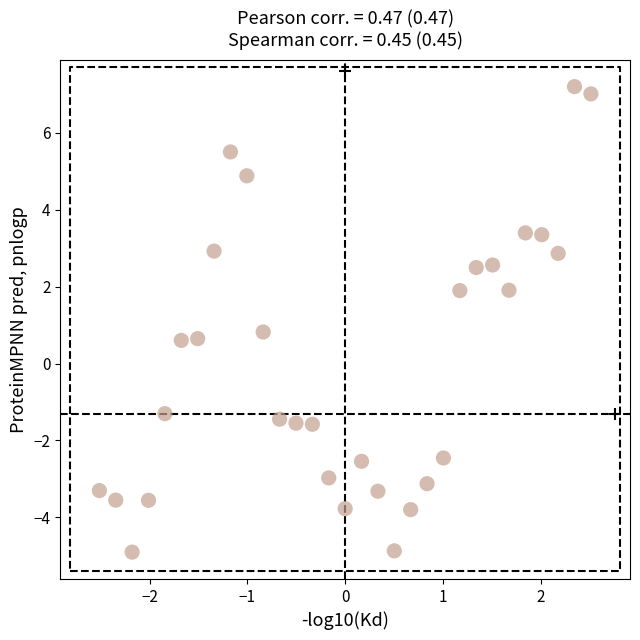

What Y value in the scatter plot is closest to 1?

0.8